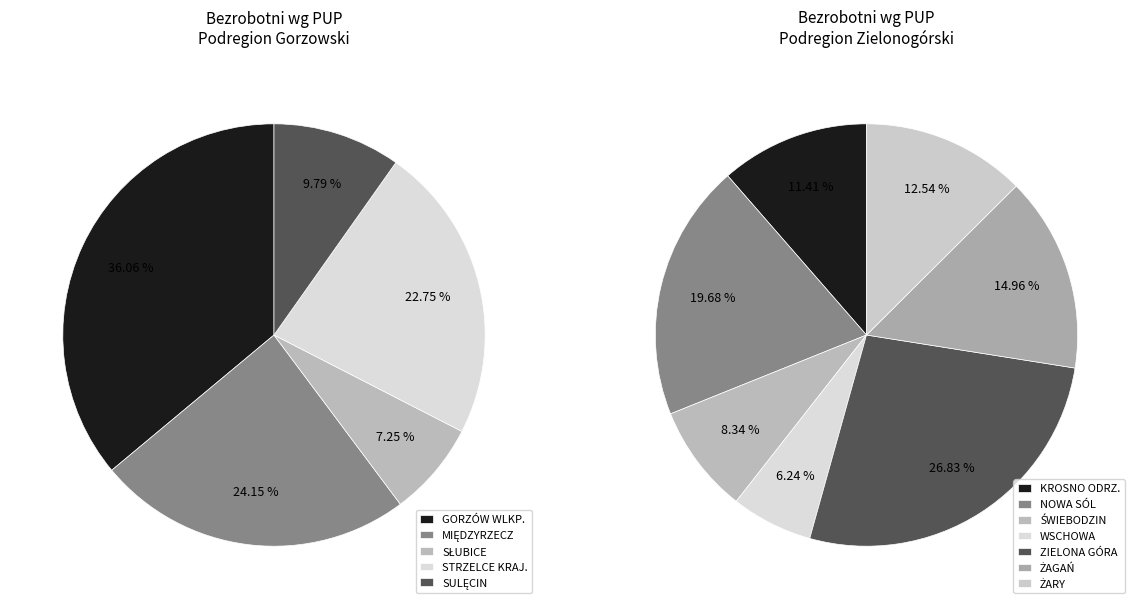

Which slice is the smallest?

SŁUBICE